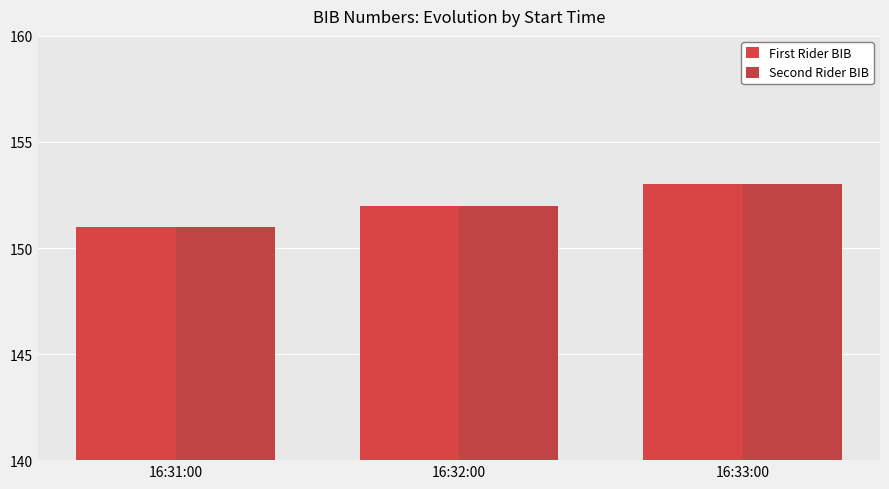

What is the greatest value displayed?

153